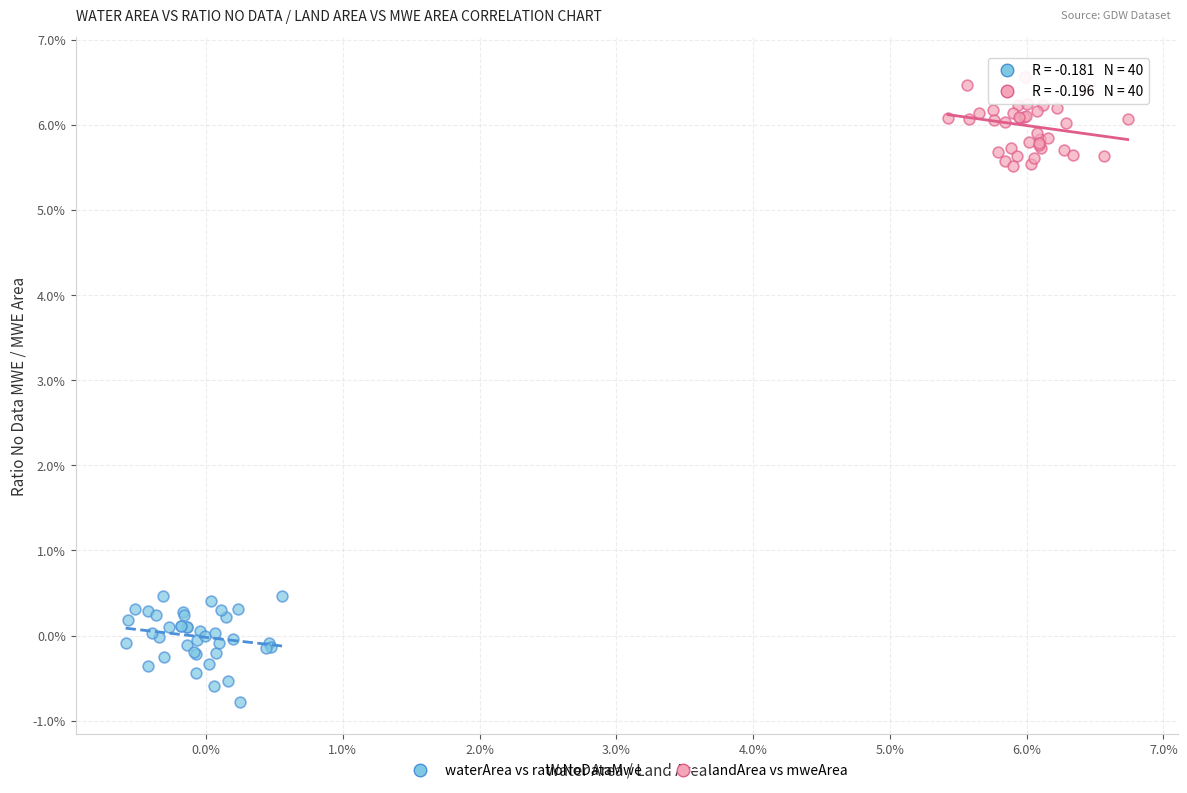

Which series has the largest Y range (max minus min)?

waterArea vs ratioNoDataMwe